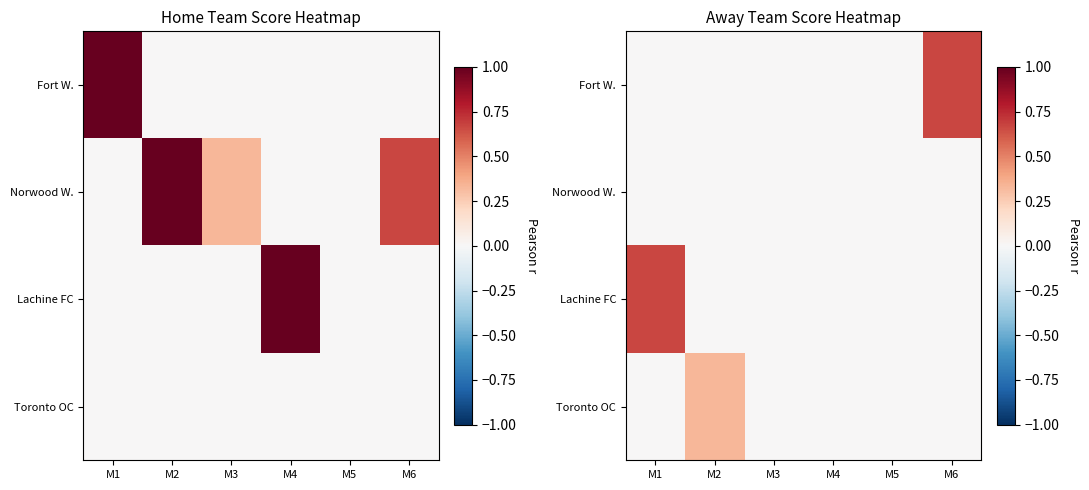

Rank the series by their maximum value, from lowest to highest.

Norwood W., Toronto OC, Fort W., Lachine FC